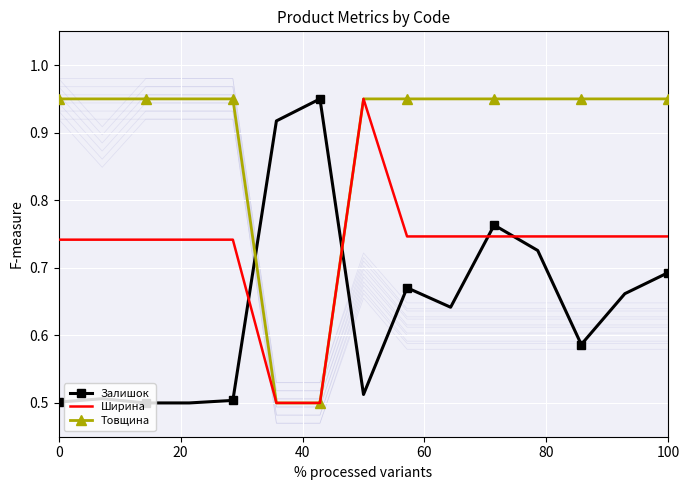

True or false: Залишок and Товщина intersect in this chart.

True